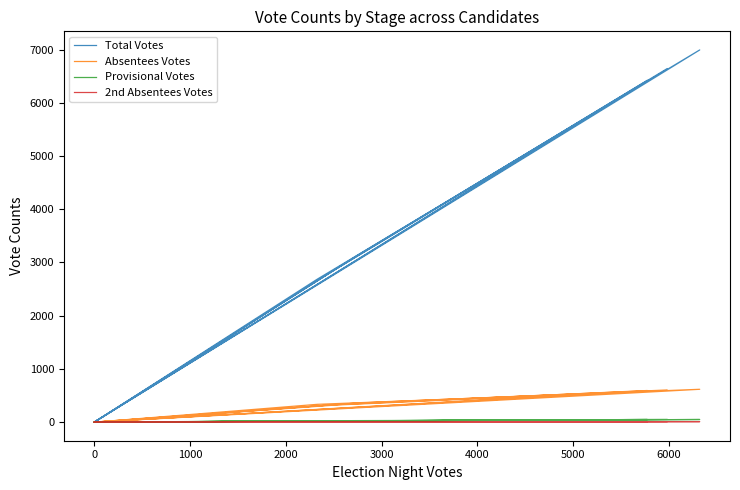

Which series has the widest spread of values?

Total Votes